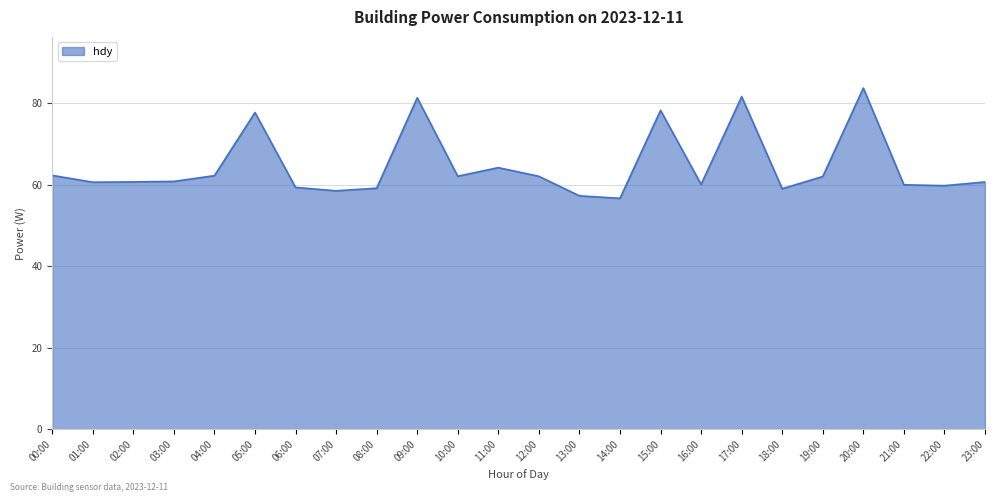

What is the difference between the values at 09:00 and 07:00?

22.8